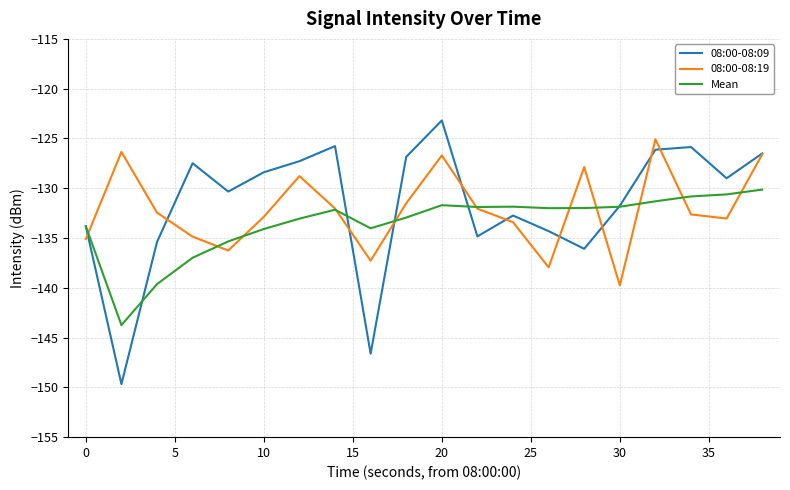

Which series has the widest spread of values?

08:00-08:09